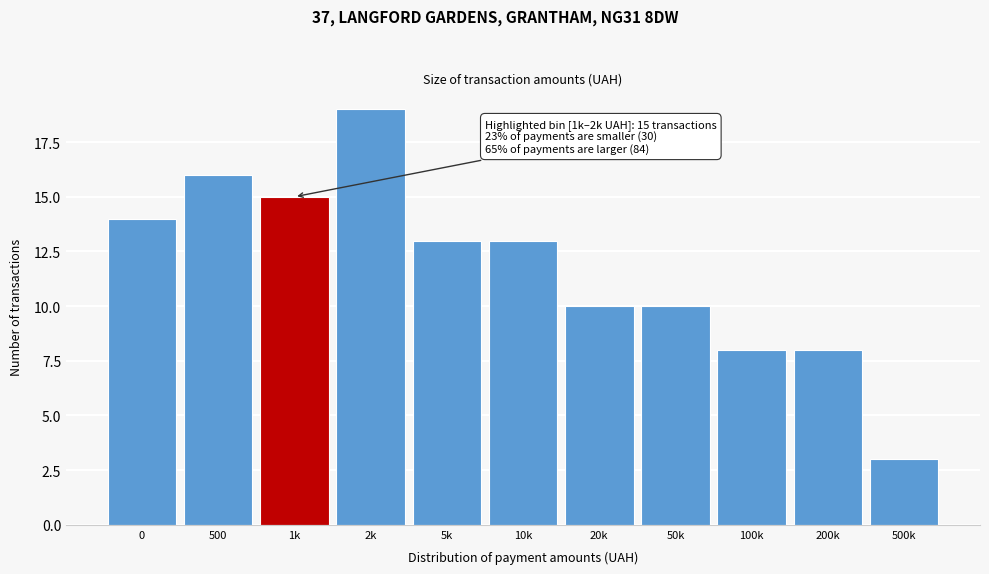

Reading left to right, transcribe all the data shown in this chart.

14	16	15	19	13	13	10	10	8	8	3